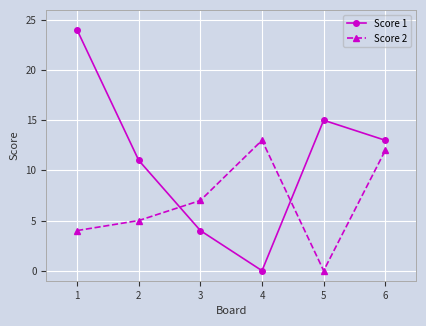

List the series in order of their peak value, lowest first.

Score 2, Score 1